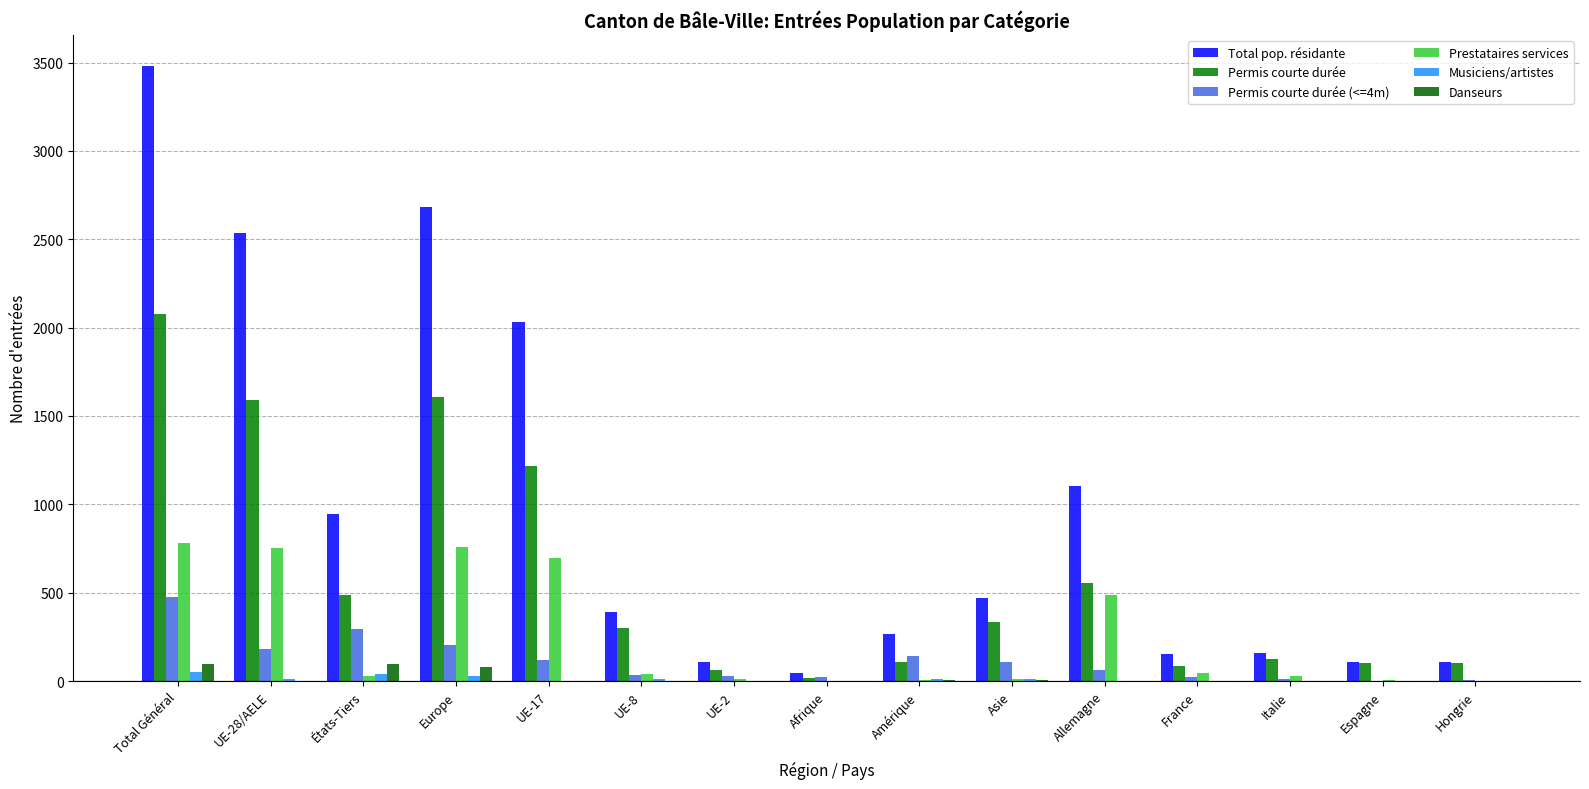

Does the chart contain stacked bars?

No